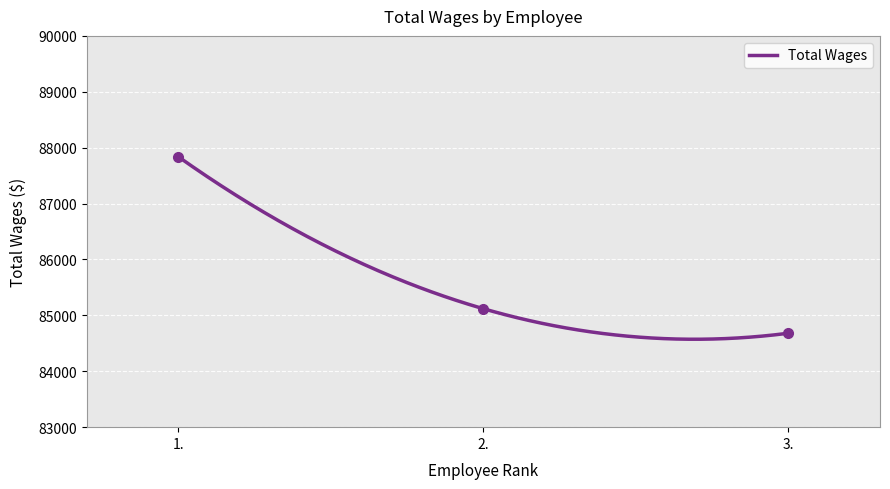

At which label does the data first exceed 85119?

1.